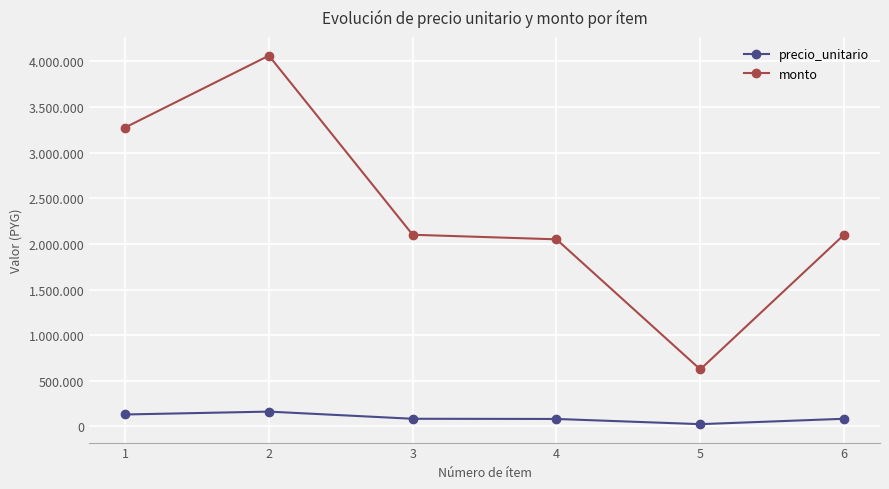

What are all the series names shown in the legend?

precio_unitario, monto